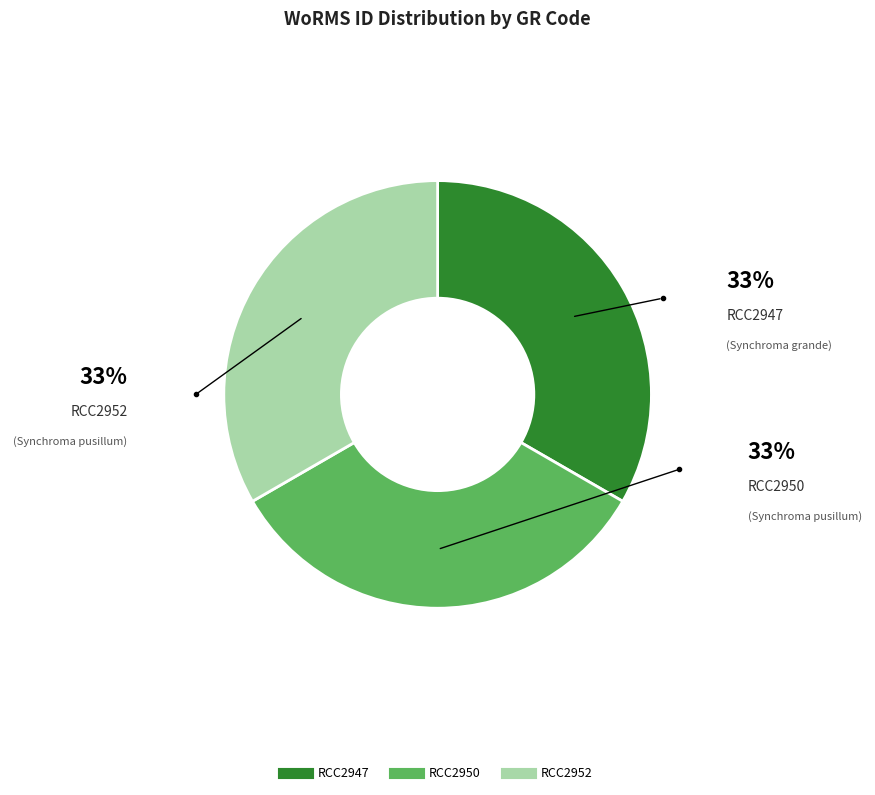

Is RCC2947 the majority of the pie?

No